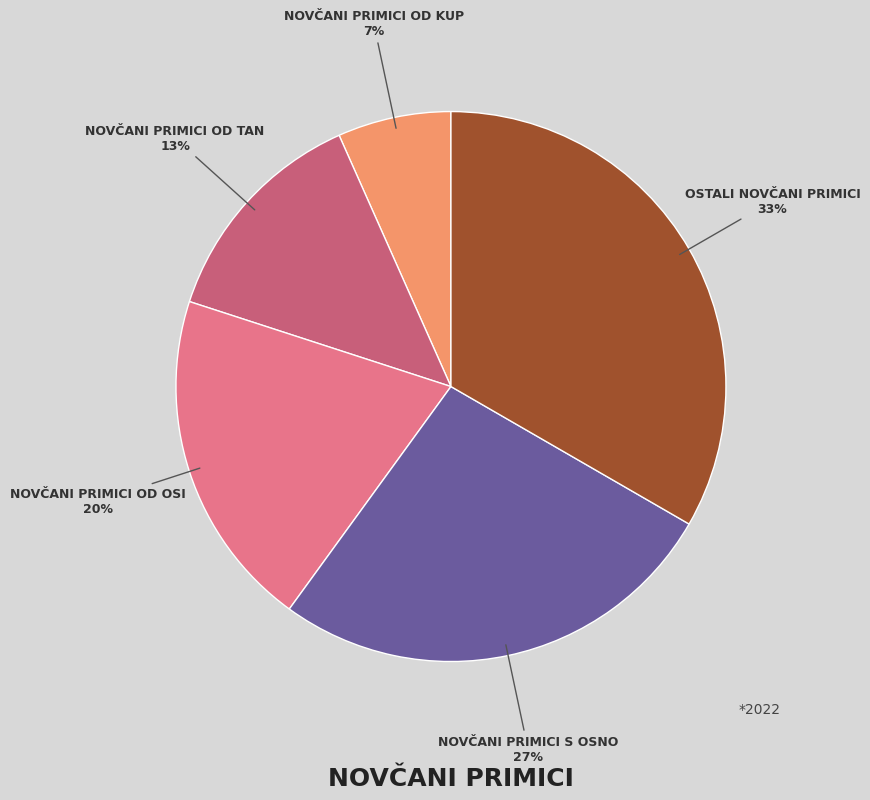

To the nearest percent, what is the average slice percentage?

20%